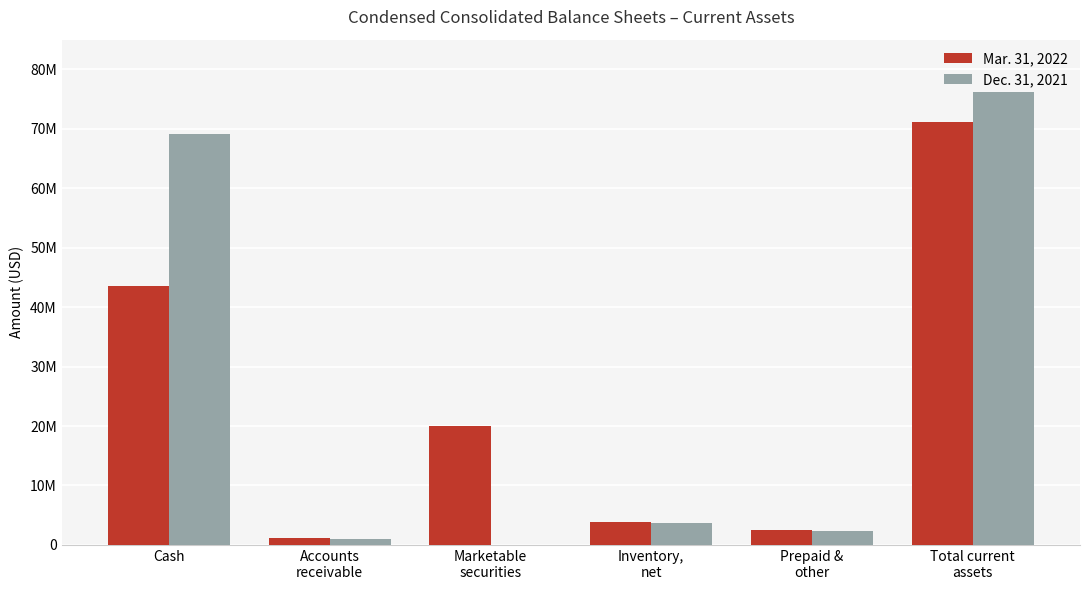

What are all the series names shown in the legend?

Mar. 31, 2022, Dec. 31, 2021